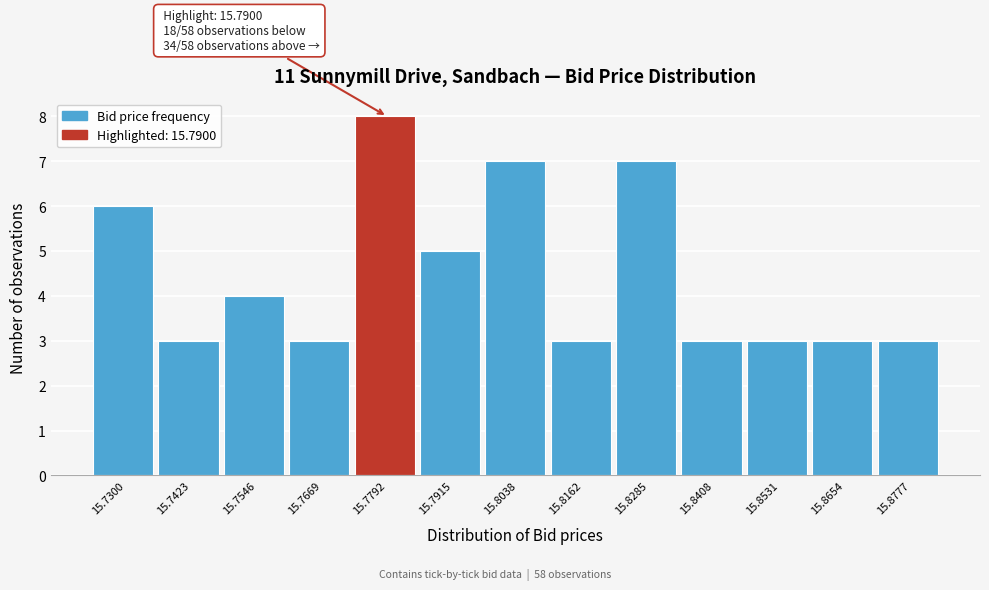

Reading right to left, transcribe all the data shown in this chart.

3	3	3	3	7	3	7	5	8	3	4	3	6